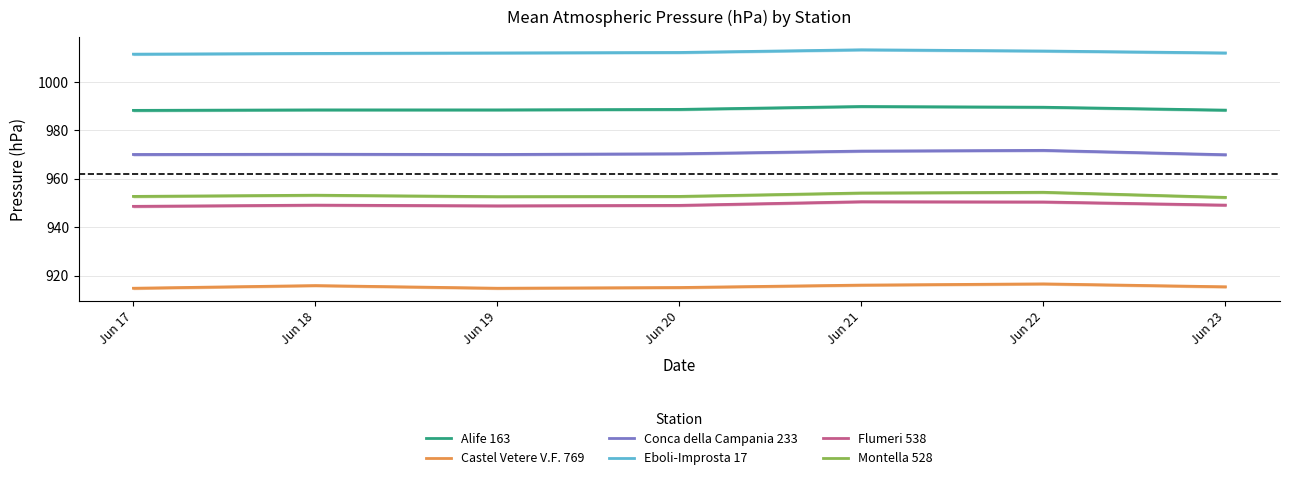

At which category does Montella 528 reach its first local peak?

Jun 18